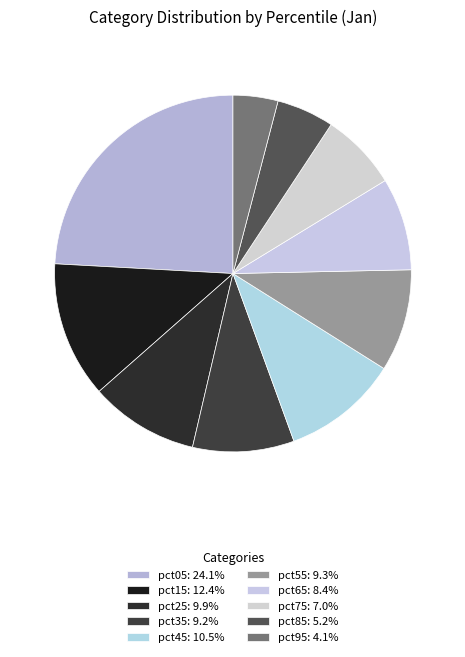

What percentage is the pct45 slice, to the nearest percent?

11%